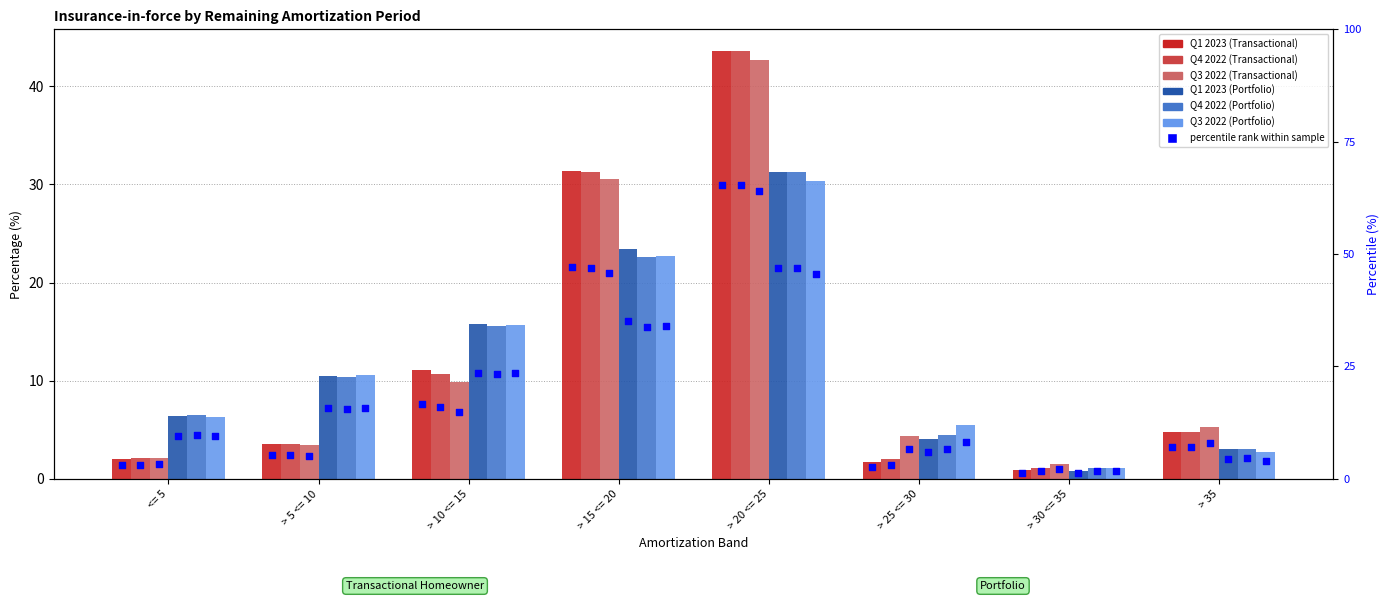

What are all the series names shown in the legend?

Q1 2023 (Transactional), Q4 2022 (Transactional), Q3 2022 (Transactional), Q1 2023 (Portfolio), Q4 2022 (Portfolio), Q3 2022 (Portfolio)